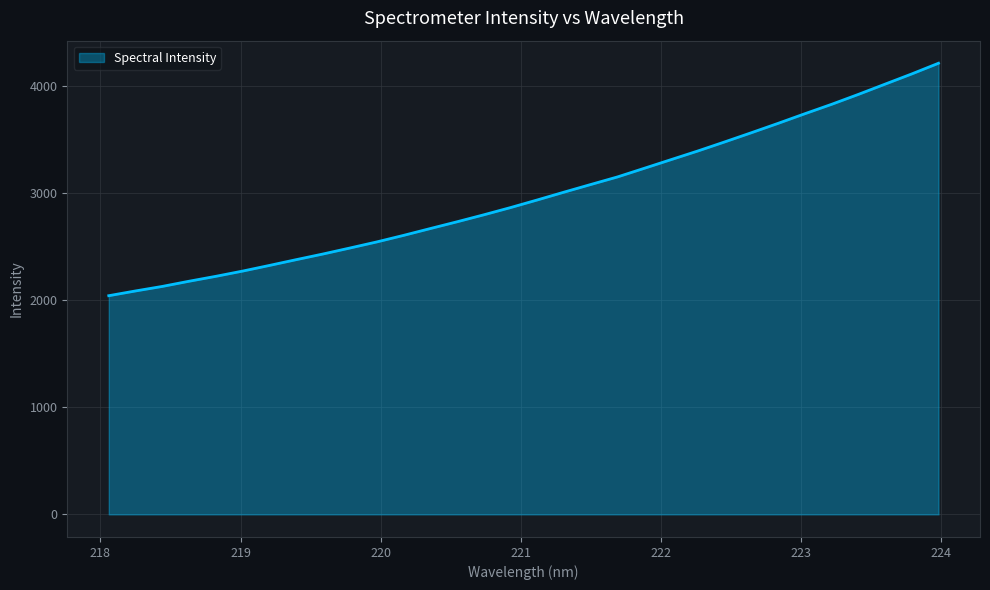

What is the difference between the maximum and minimum values?

2173.0